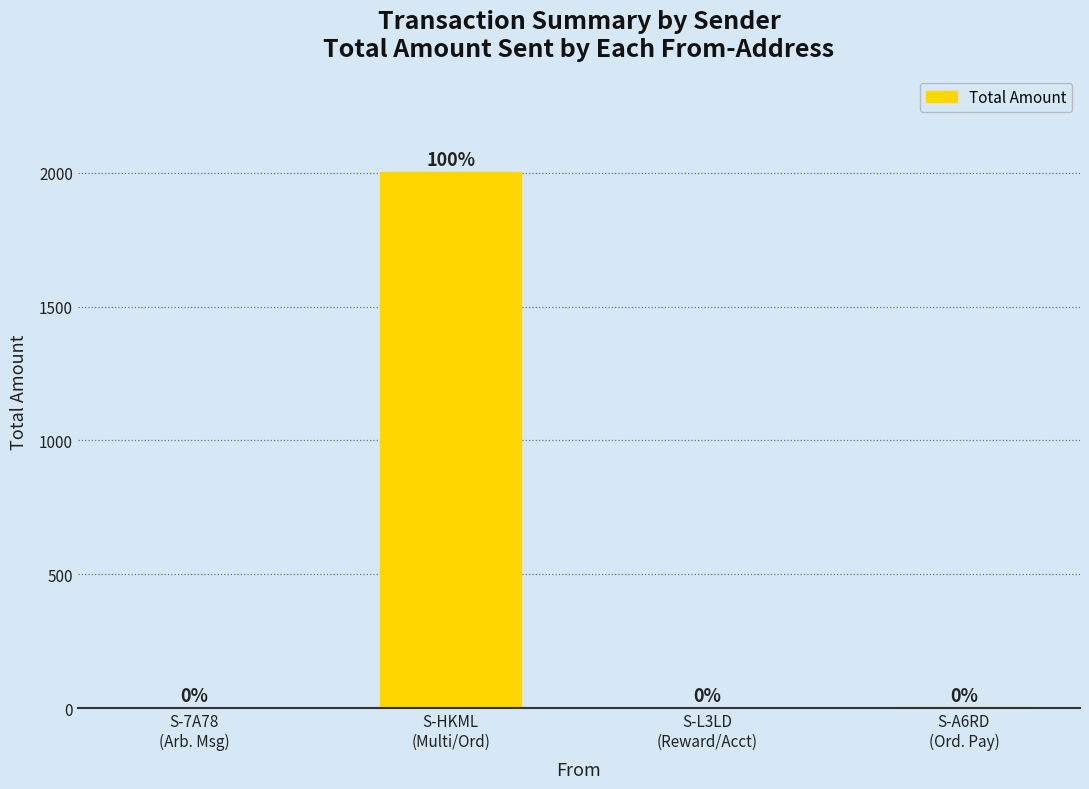

Which has a higher value, S-HKML
(Multi/Ord) or S-A6RD
(Ord. Pay)?

S-HKML
(Multi/Ord)